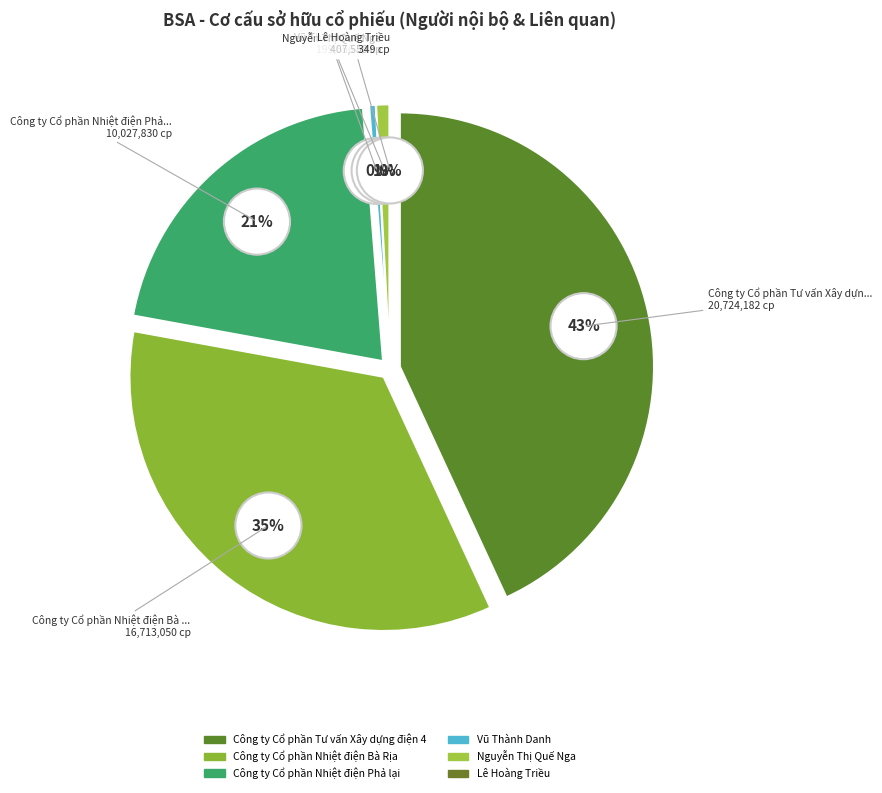

To the nearest percent, what portion does Công ty Cổ phần Nhiệt điện Phả lại represent?

21%